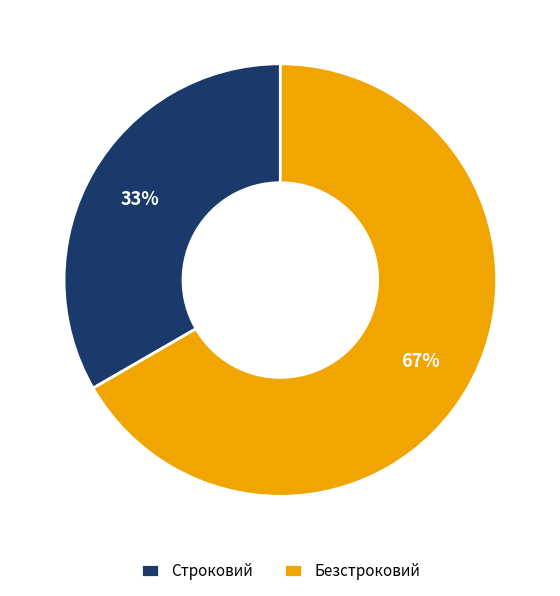

Is there any slice that represents more than half of the pie?

Yes